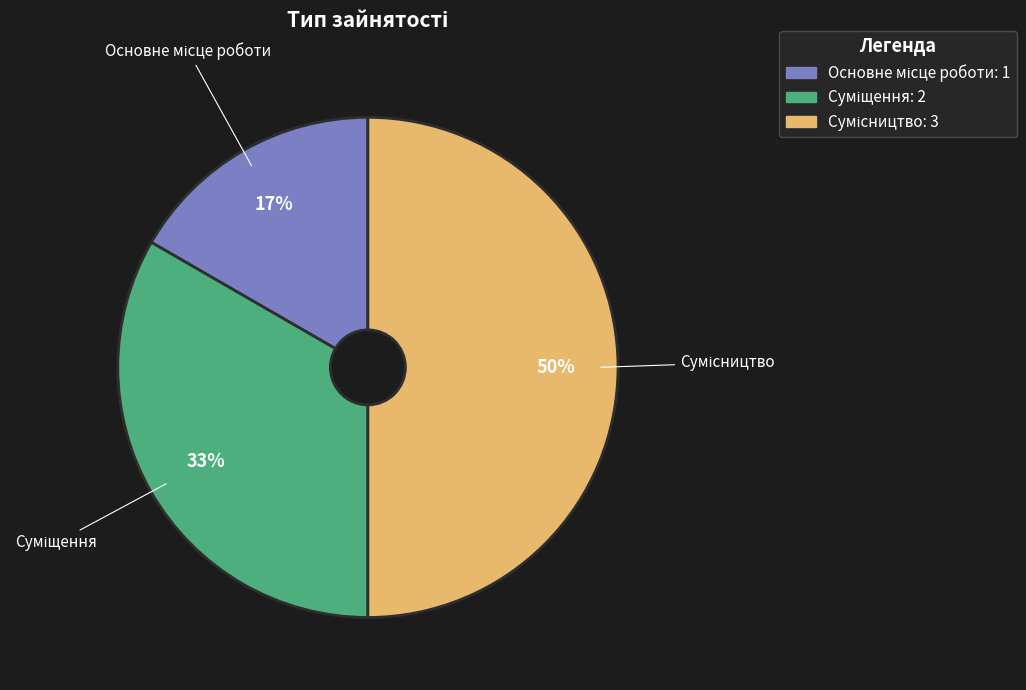

To the nearest percent, what is the difference between the largest and smallest slice percentages?

33%